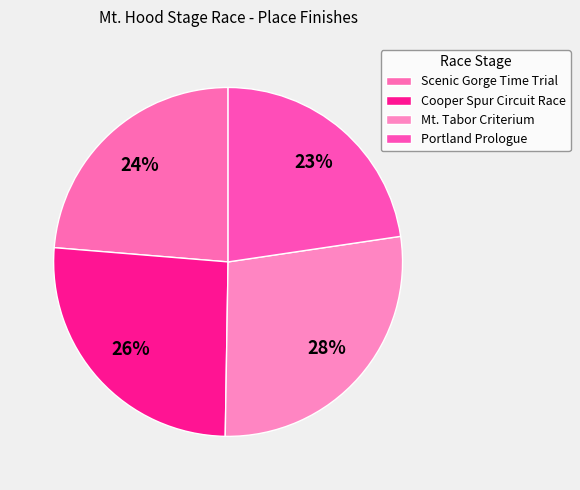

Count the number of slices in the pie.

4